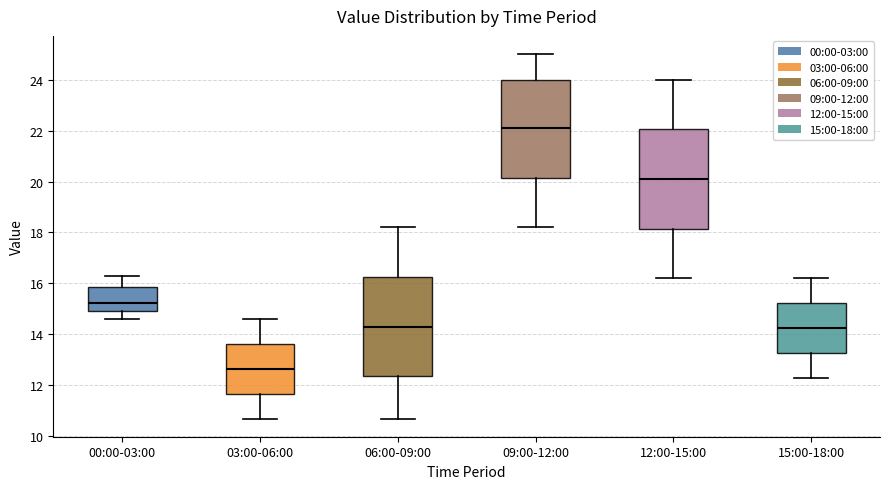

Reading left to right, read every box against the y-axis: the position of its median line, the range the box covers, and the ends of its whiskers. The values are not printed on the chart, so give them approximately, as read against the axis.

00:00-03:00: median 15.2, box 15.0 to 15.8, whiskers 14.6 to 16.4
03:00-06:00: median 12.6, box 11.6 to 13.6, whiskers 10.8 to 14.6
06:00-09:00: median 14.4, box 12.4 to 16.2, whiskers 10.8 to 18.2
09:00-12:00: median 22.2, box 20.2 to 24.0, whiskers 18.2 to 25.0
12:00-15:00: median 20.2, box 18.2 to 22.0, whiskers 16.2 to 24.0
15:00-18:00: median 14.2, box 13.2 to 15.2, whiskers 12.4 to 16.2